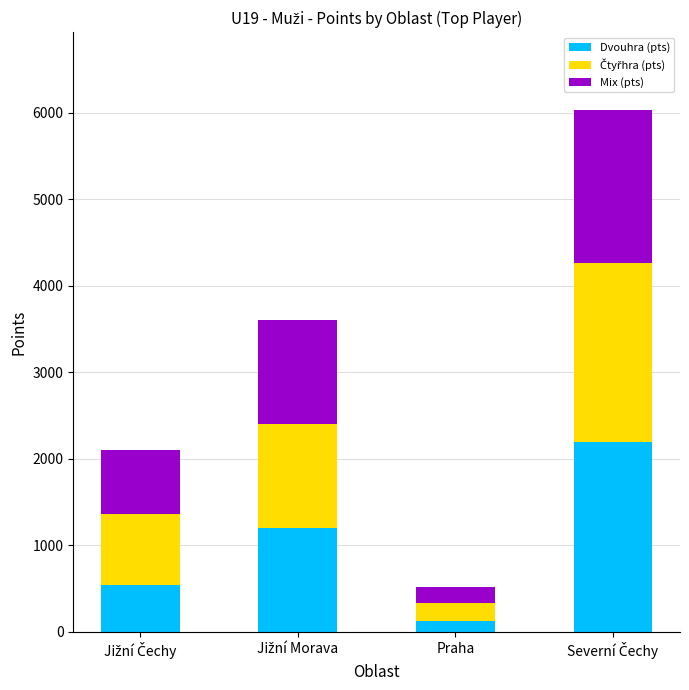

What is the difference between the second highest and second lowest values in the Dvouhra (pts) series?

661